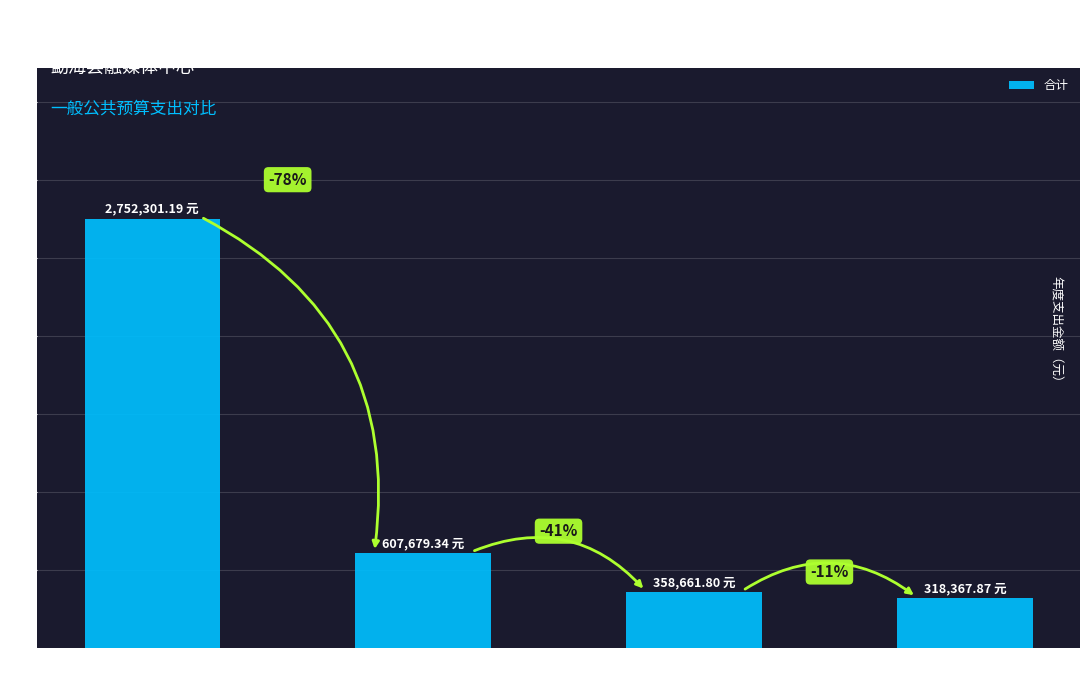

What is the difference between the maximum and minimum values?

2433933.3